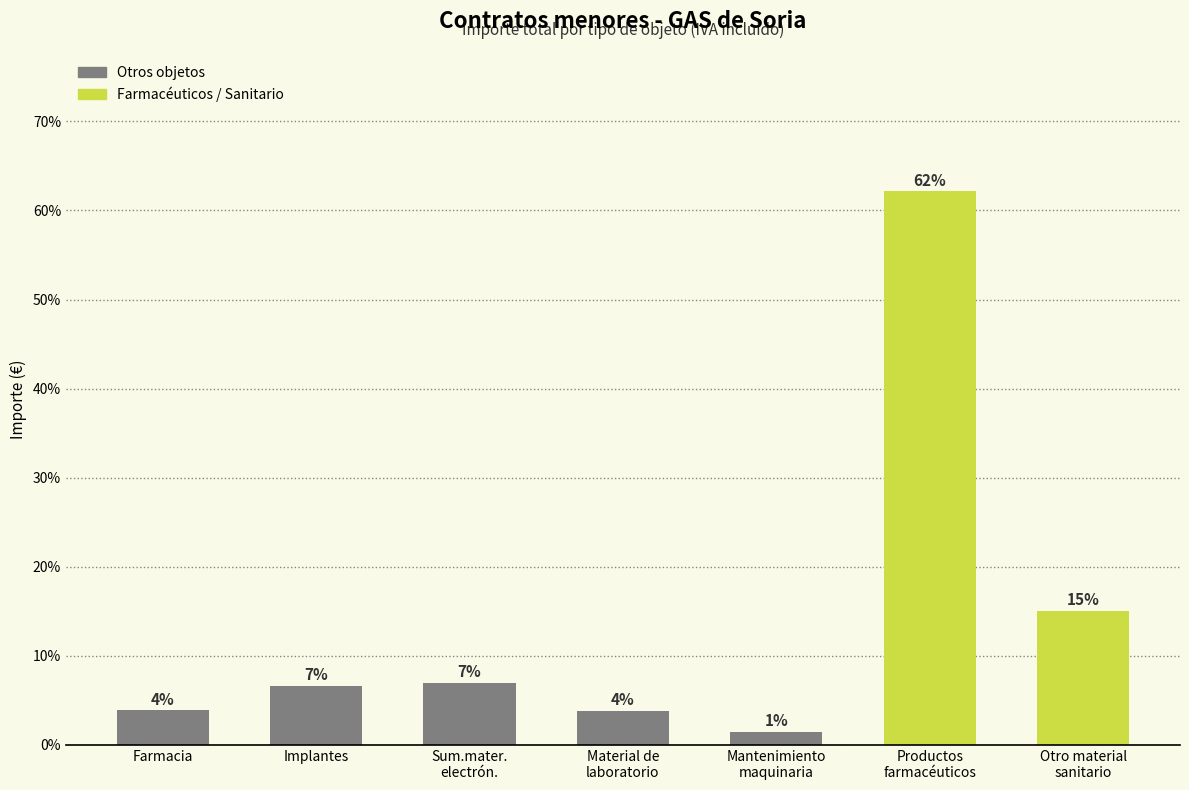

Which label corresponds to the smallest value in the chart?

Mantenimiento
maquinaria